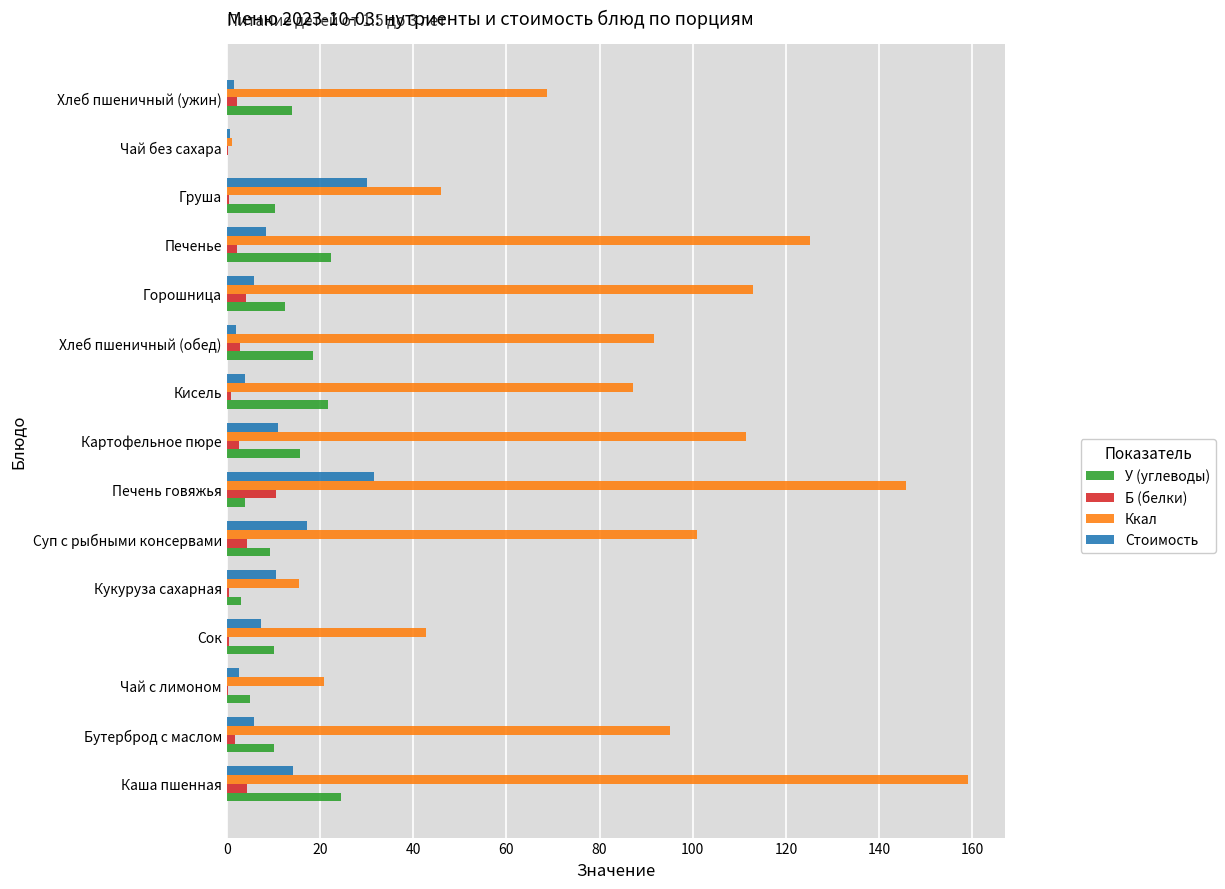

Count the number of categories in the chart.

15